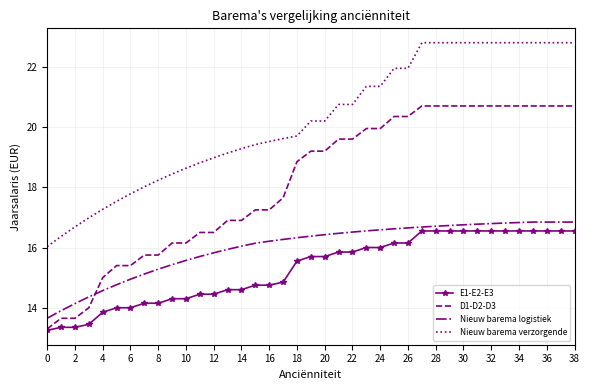

Which series has the largest range (max minus min)?

D1-D2-D3